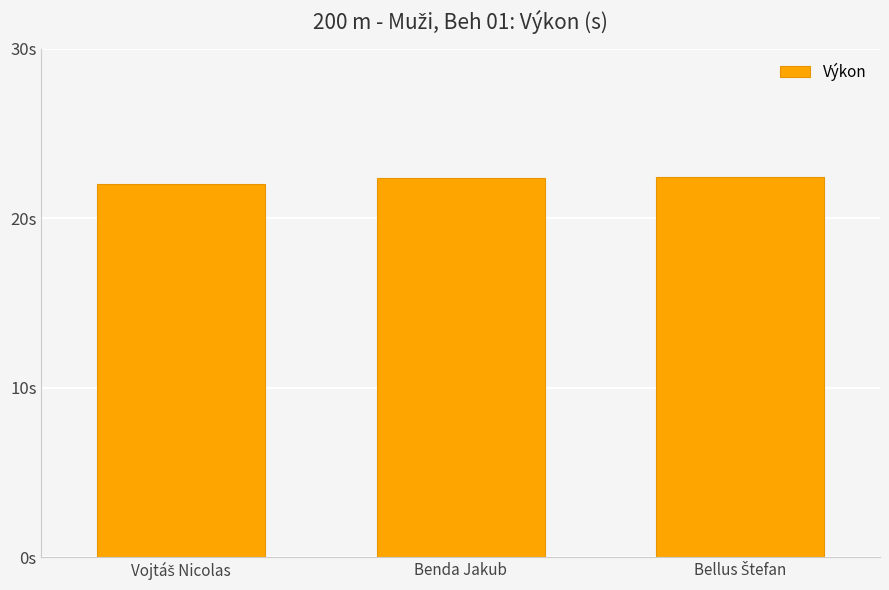

Are the bars horizontal?

No